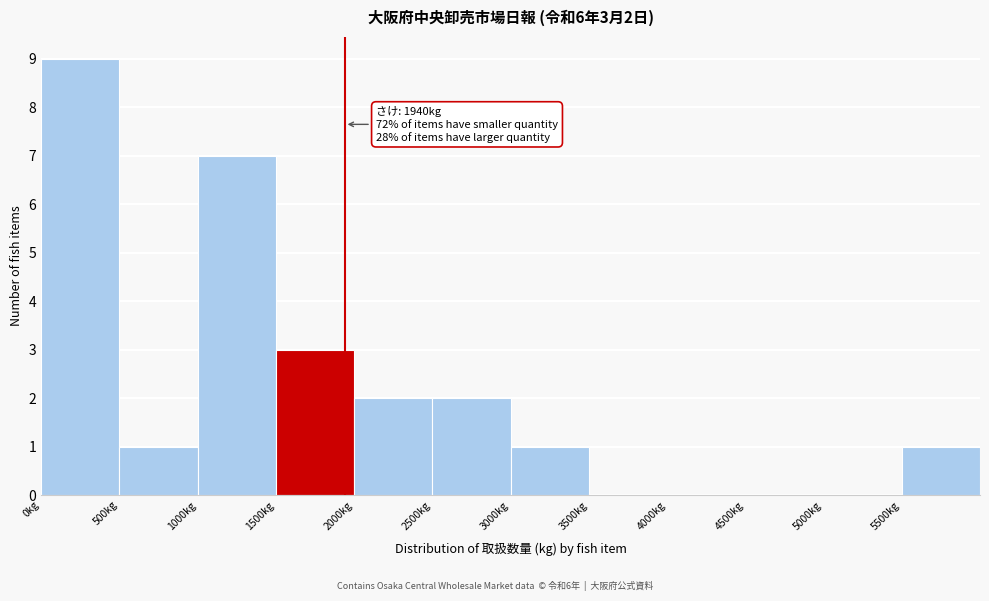

Which range on the x-axis has the tallest bar?

0 to 500